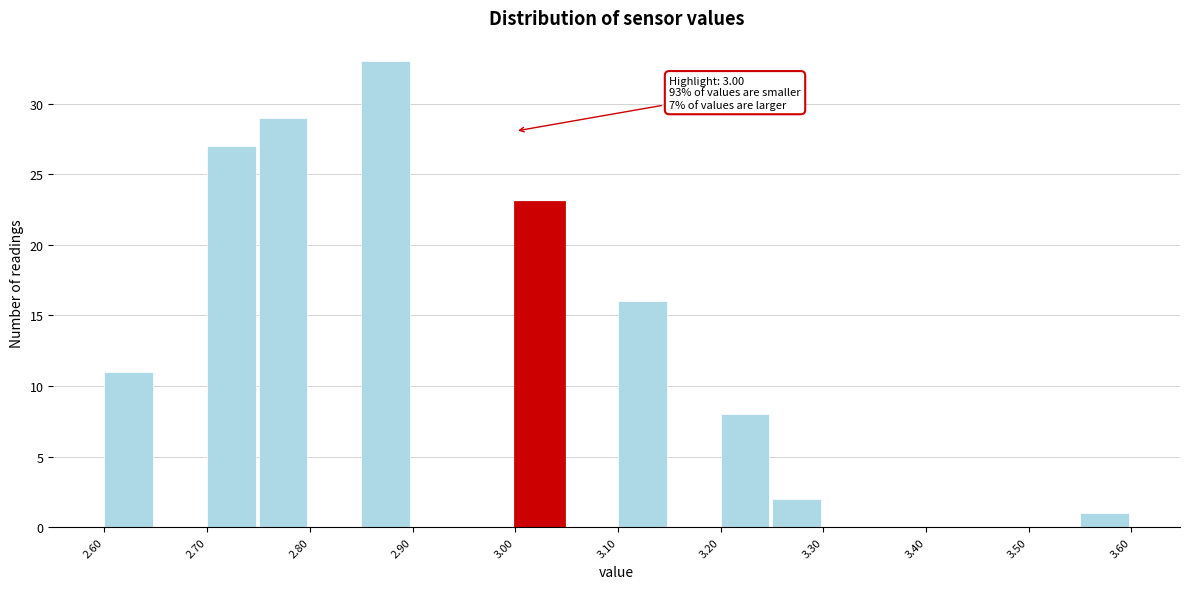

Which range on the x-axis has the tallest bar?

2.85 to 2.90